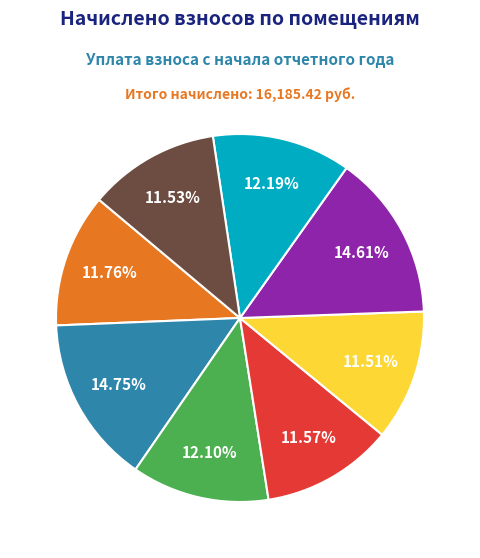

How many segments does this pie chart have?

8